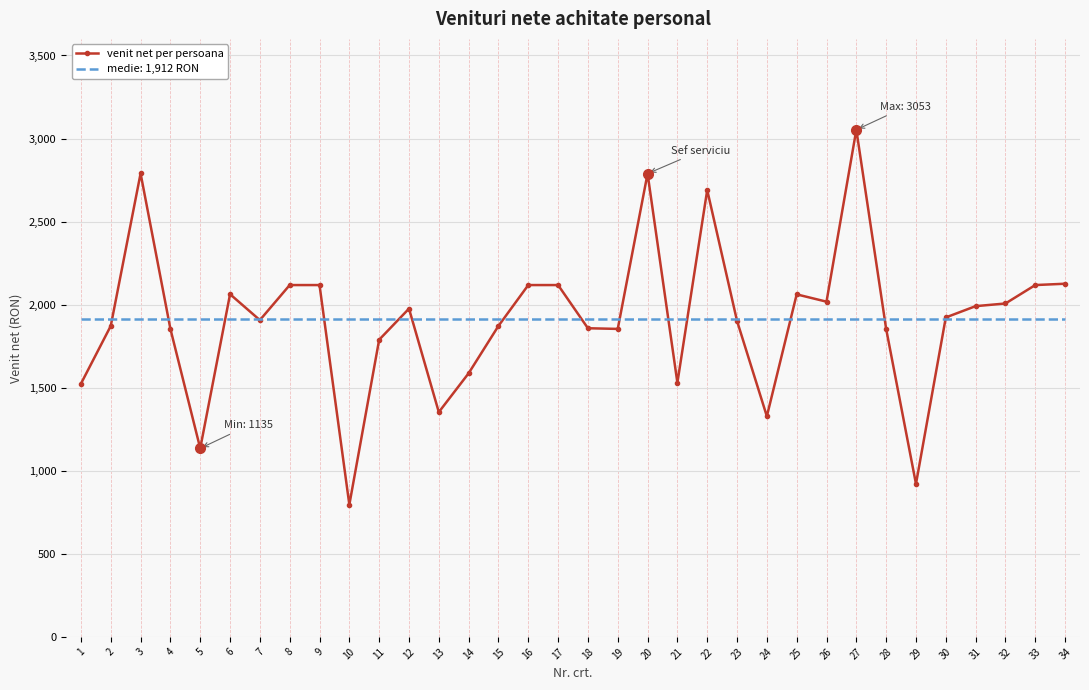

What is the total value across all series at 8?

4030.2